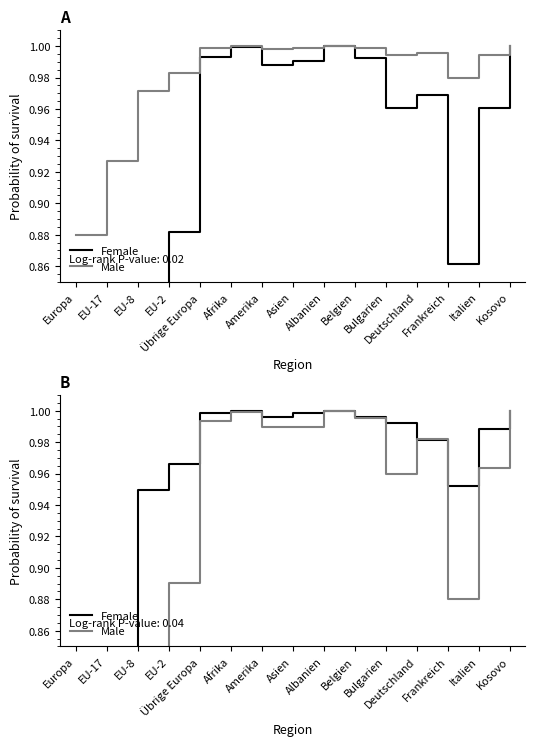

What is the sum of all Male values?

13.2